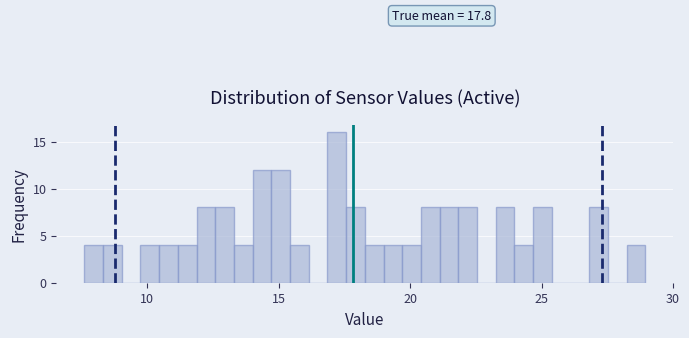

Around what value on the x-axis is the tallest bar? Give the approximate position of its centre, as read against the axis.

17.0